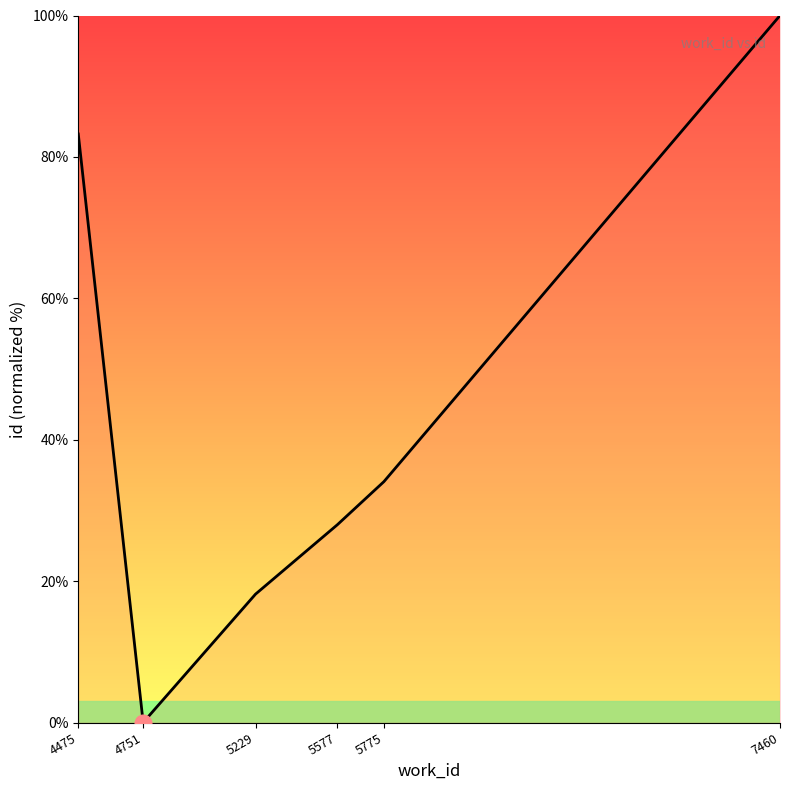

The value at 4751 is -49.8. True or false?

False